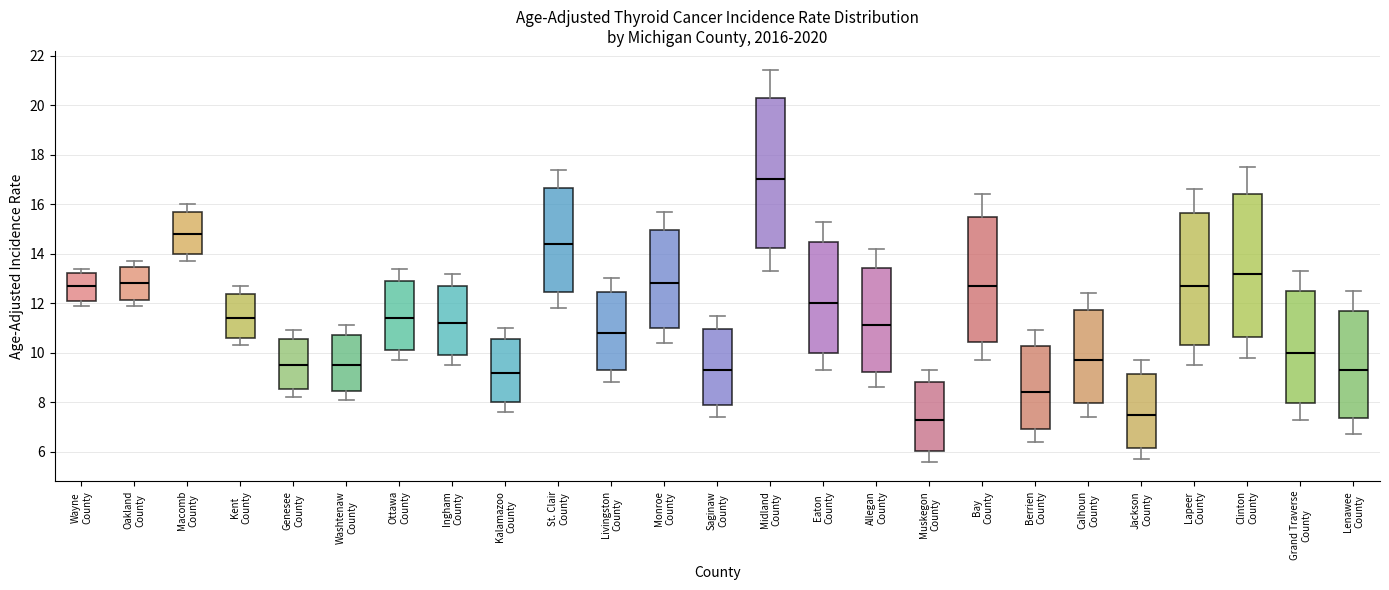

Which box is the tallest, from its lower edge to its upper edge?

Midland County